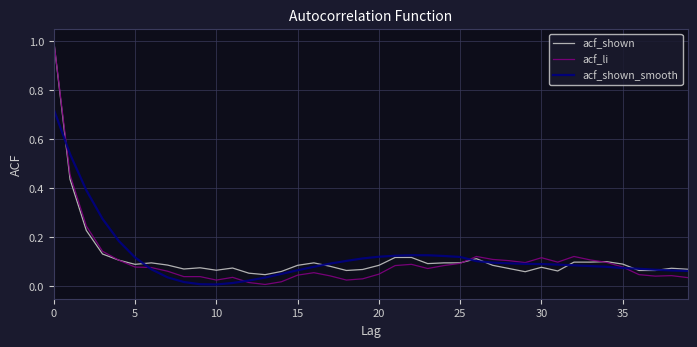

Which series has the largest range (max minus min)?

acf_li